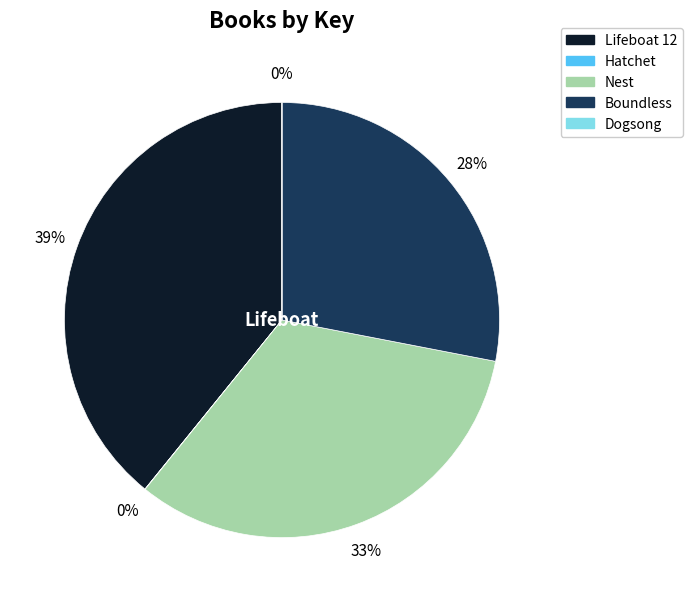

Do Lifeboat 12 and Nest together represent more than half of the pie?

Yes